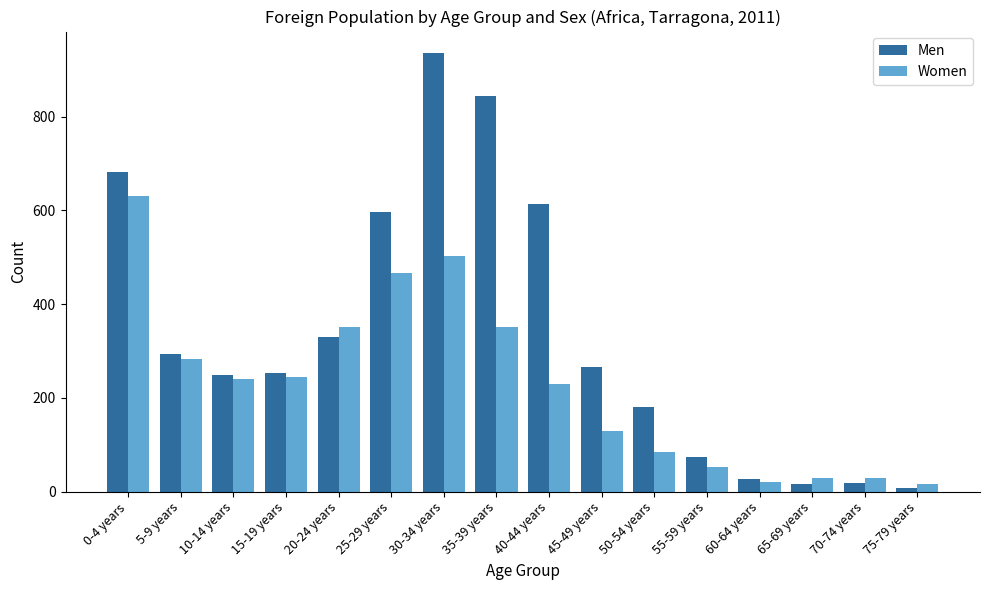

Does the chart contain stacked bars?

No